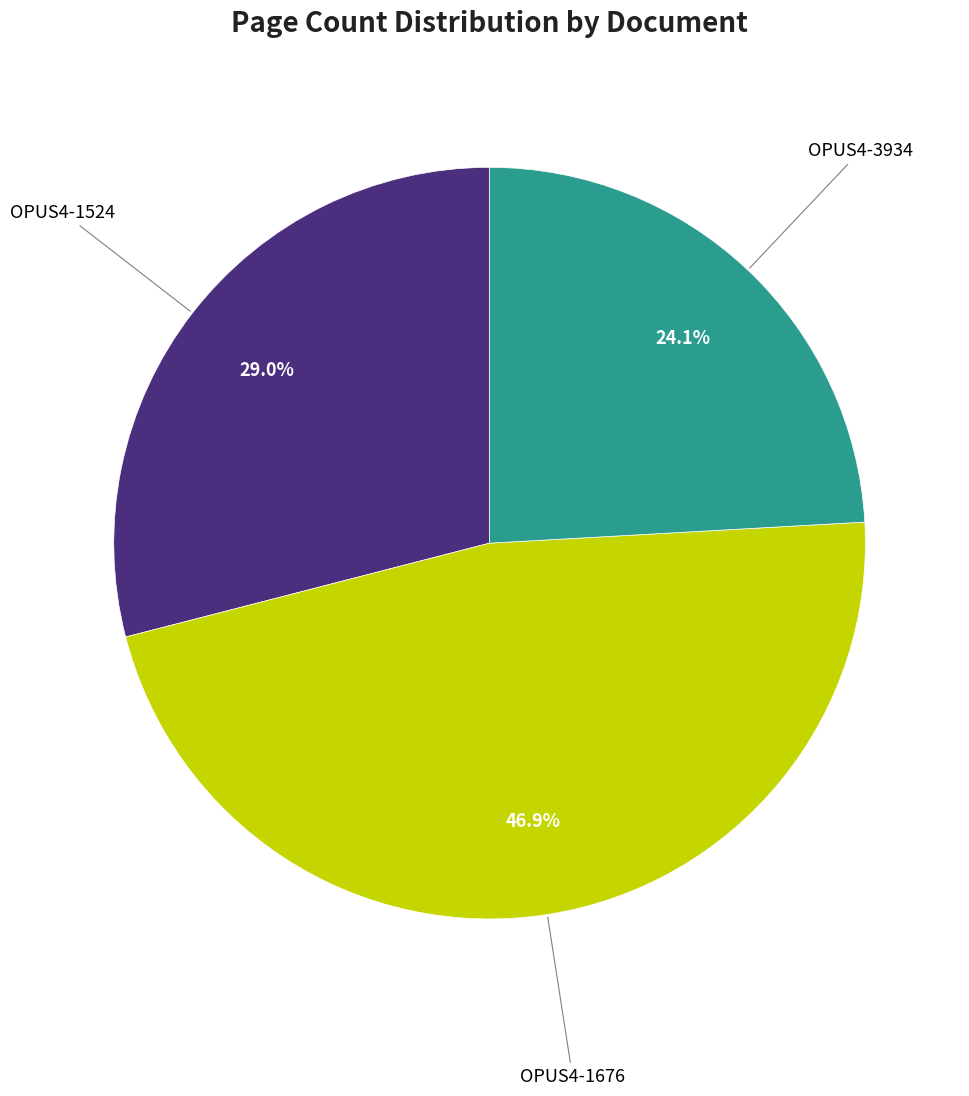

Is there a majority slice in this chart?

No